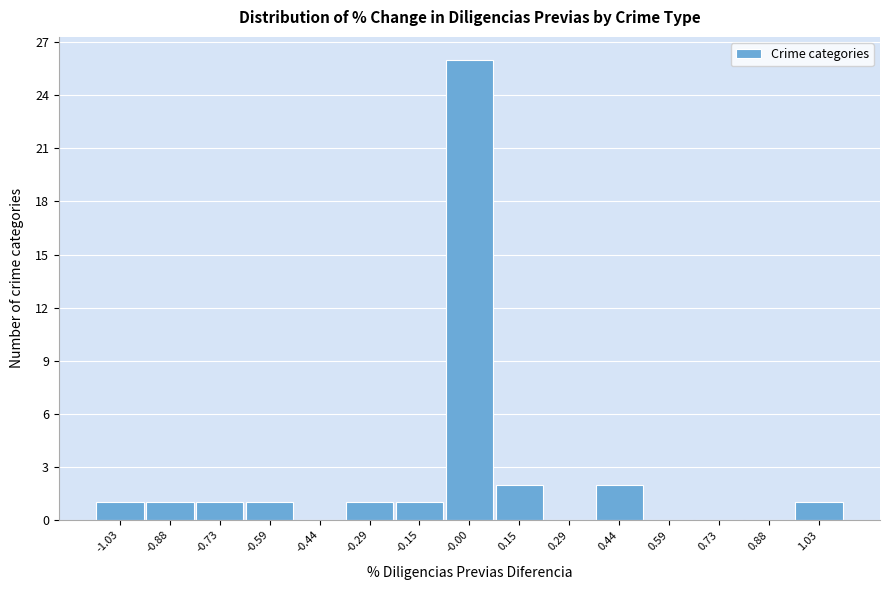

Which range on the x-axis has the tallest bar?

-0.08 to 0.08